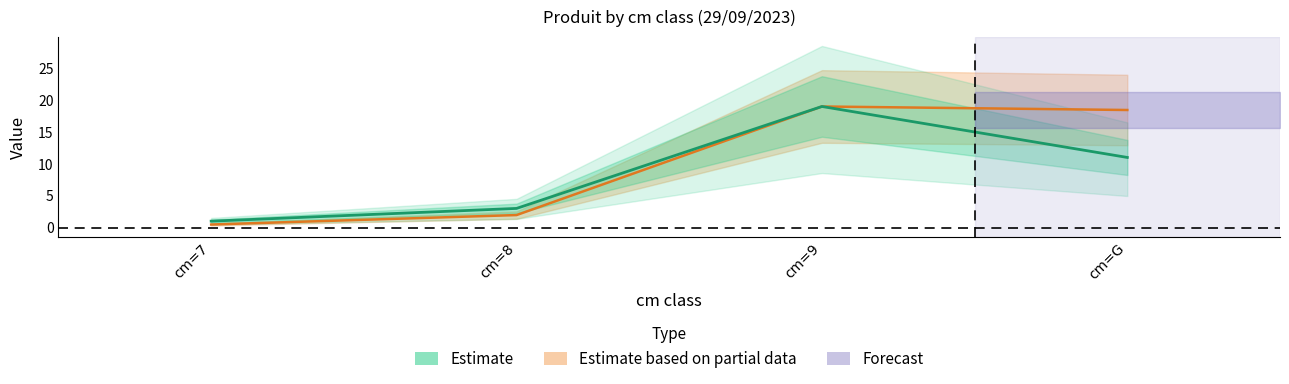

What is the difference between the maximum and minimum values in the produit_vtgr series?

18.5